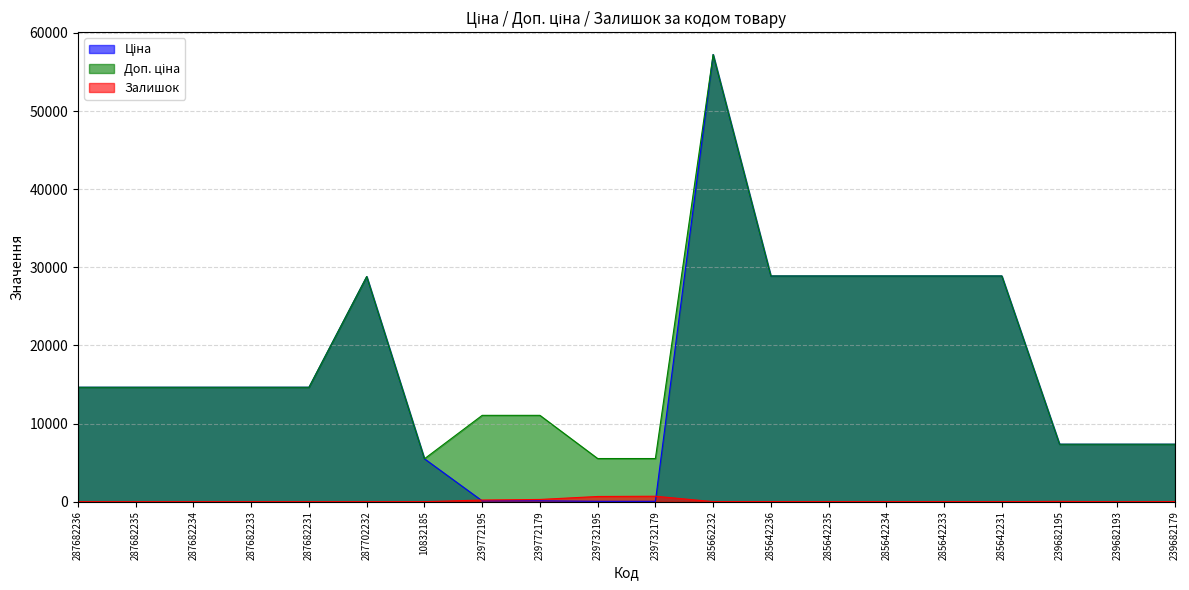

True or false: Доп. ціна and Залишок intersect in this chart.

False